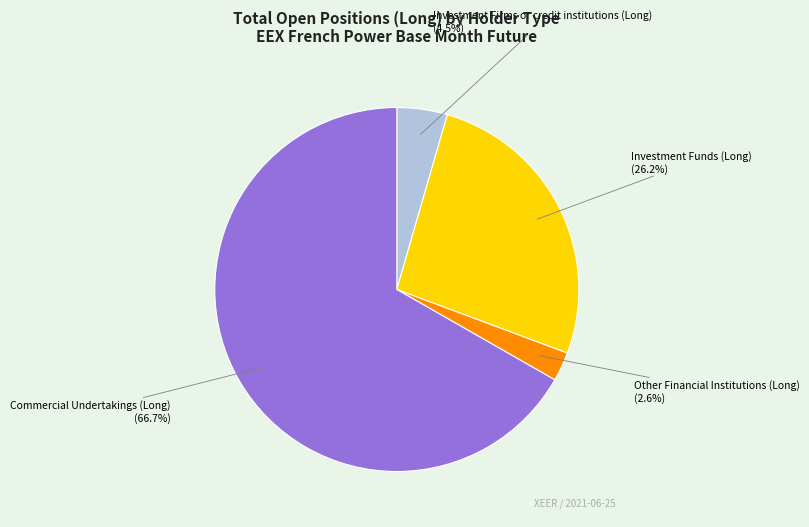

Which slice is the smallest?

Other Financial Institutions (Long)